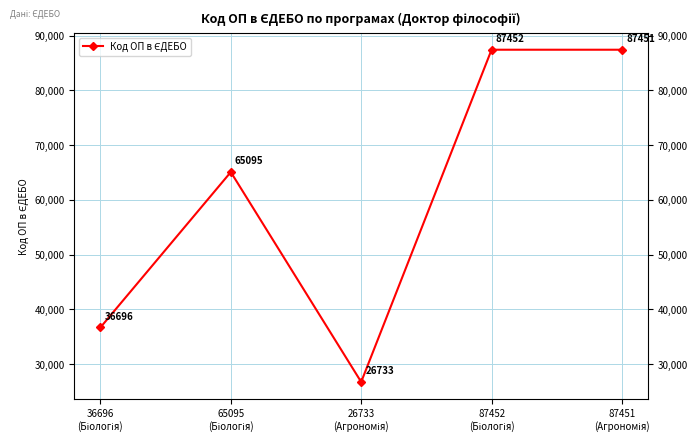

Reading left to right, transcribe all the data shown in this chart.

36696	65095	26733	87452	87451